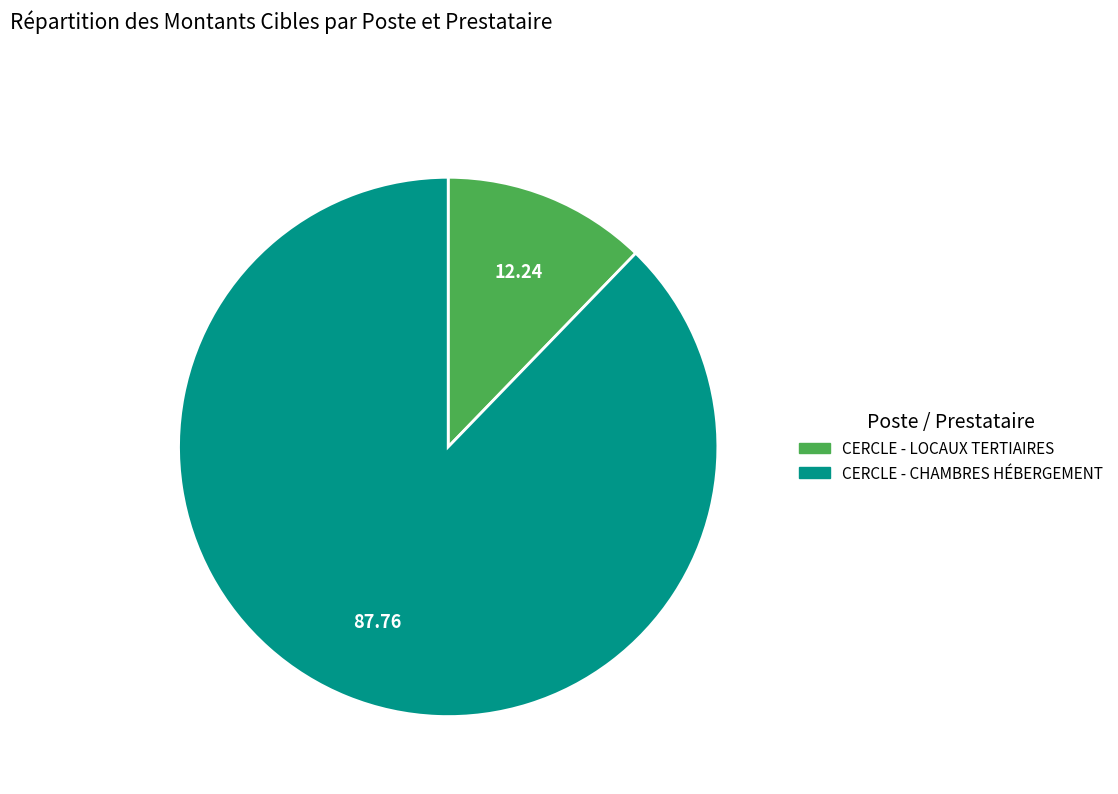

How many segments does this pie chart have?

2